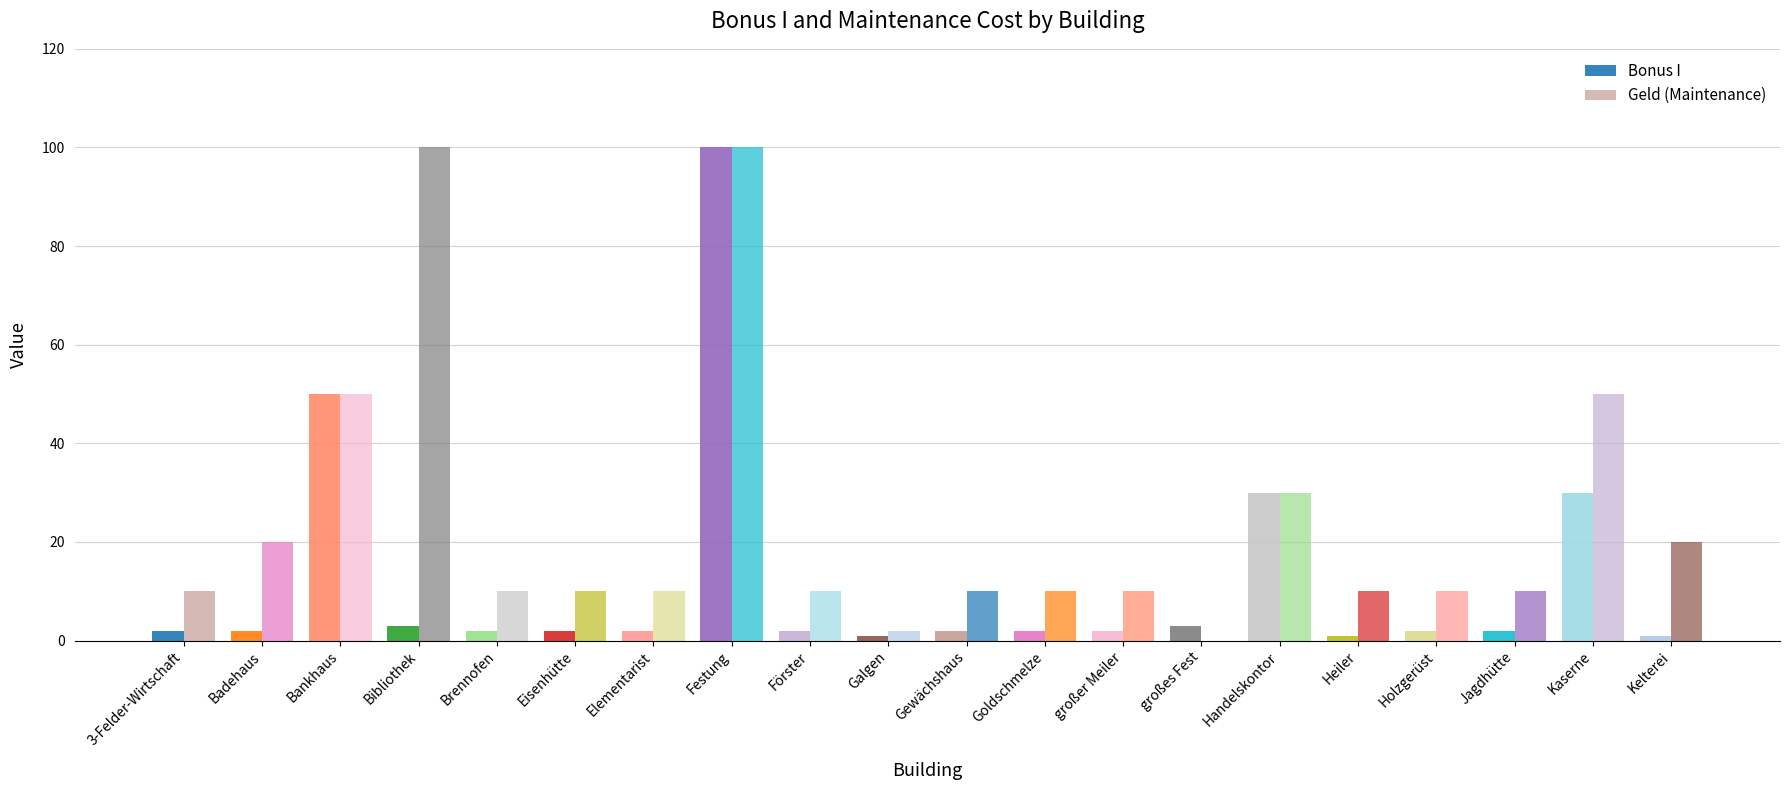

Are the bars grouped side by side (vs. stacked)?

Yes